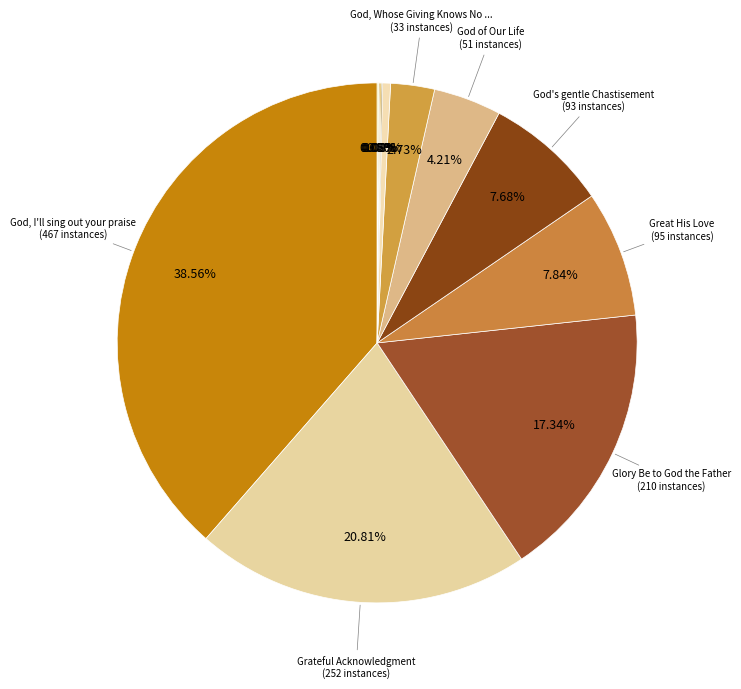

To the nearest percent, what is the average slice percentage?

8%